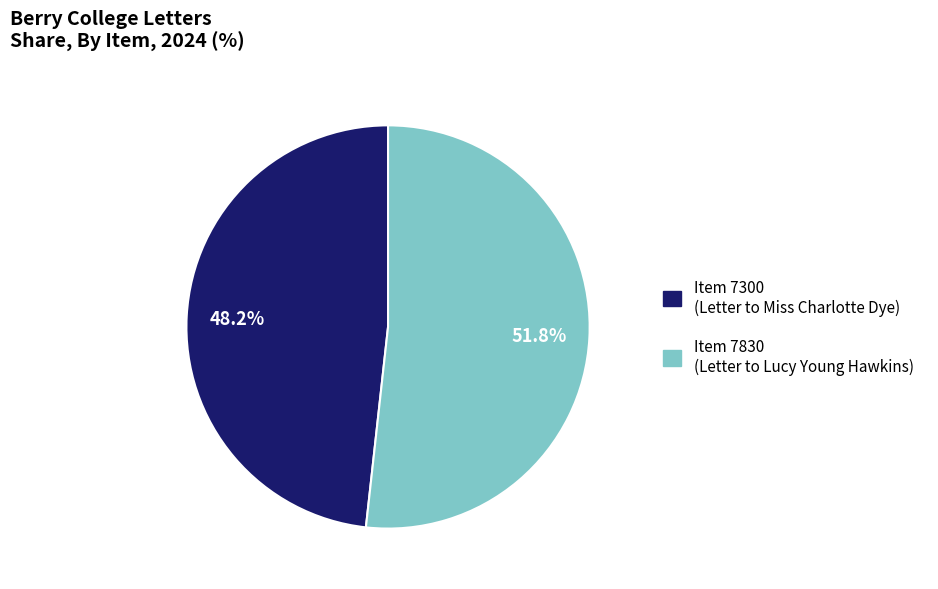

Does Item 7830 (Letter to Lucy Young Hawkins) represent more than half of the total?

Yes